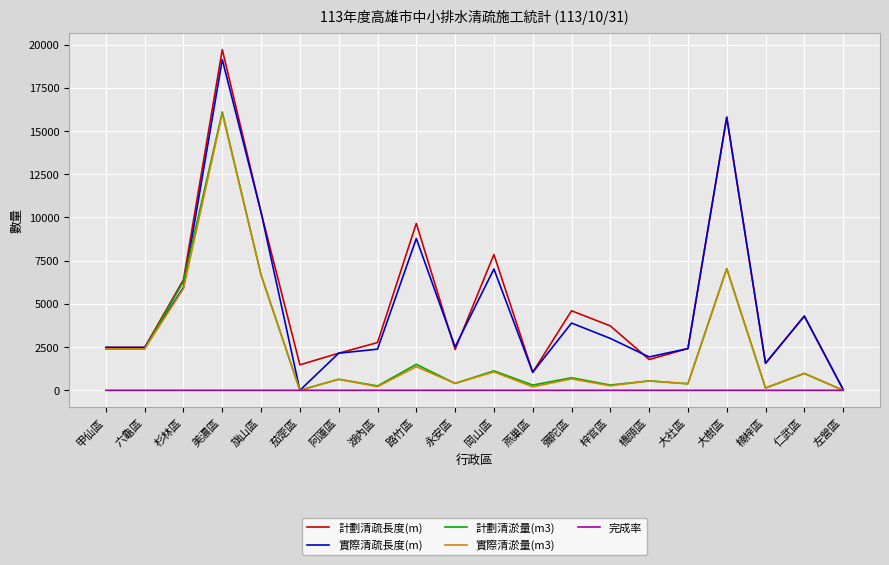

What is the greatest value displayed?

19707.0